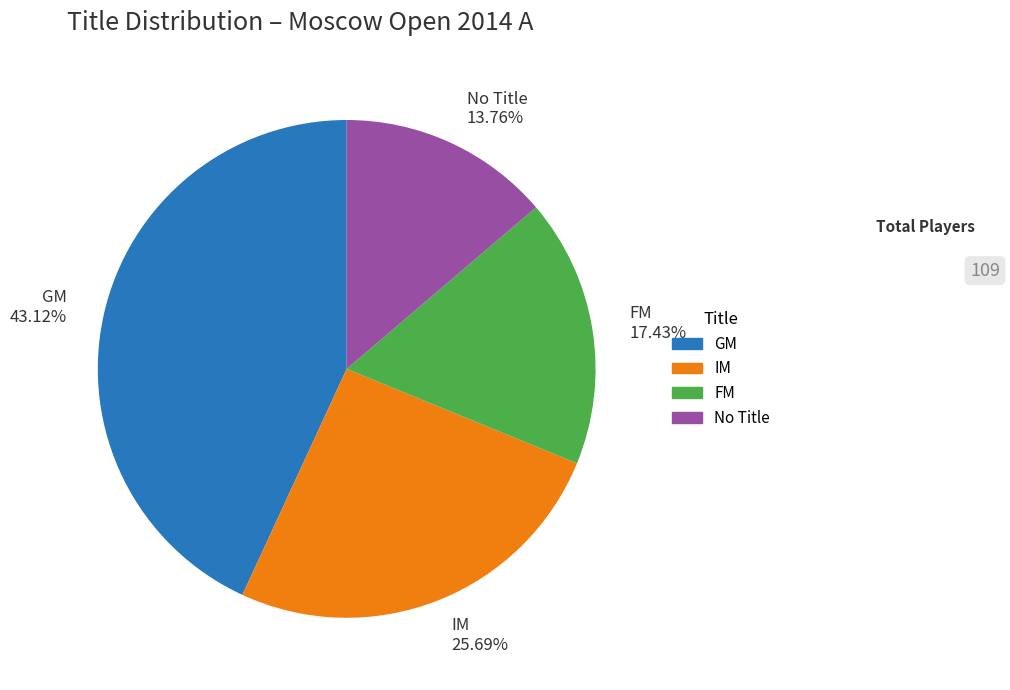

To the nearest percent, what percentage of the pie is IM?

26%